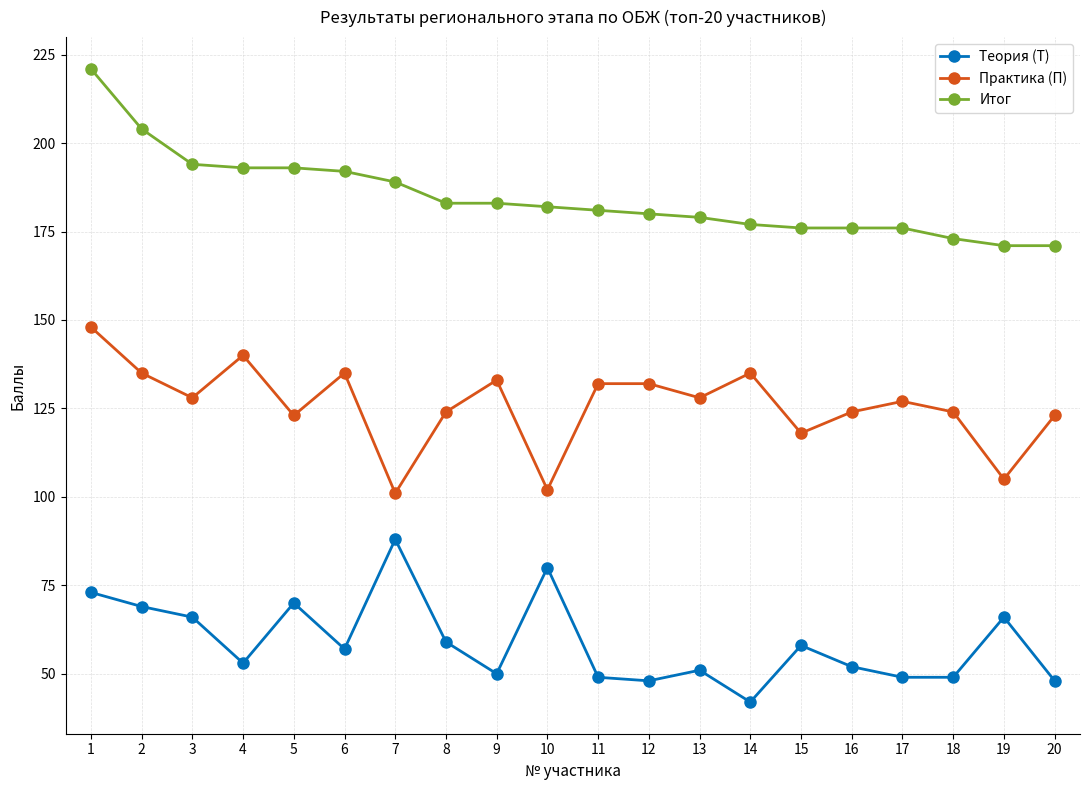

Reading right to left, list all the values displayed in this chart.

Теория (Т): 20=48	19=66	18=49	17=49	16=52	15=58	14=42	13=51	12=48	11=49	10=80	9=50	8=59	7=88	6=57	5=70	4=53	3=66	2=69	1=73
Практика (П): 20=123	19=105	18=124	17=127	16=124	15=118	14=135	13=128	12=132	11=132	10=102	9=133	8=124	7=101	6=135	5=123	4=140	3=128	2=135	1=148
Итог: 20=171	19=171	18=173	17=176	16=176	15=176	14=177	13=179	12=180	11=181	10=182	9=183	8=183	7=189	6=192	5=193	4=193	3=194	2=204	1=221